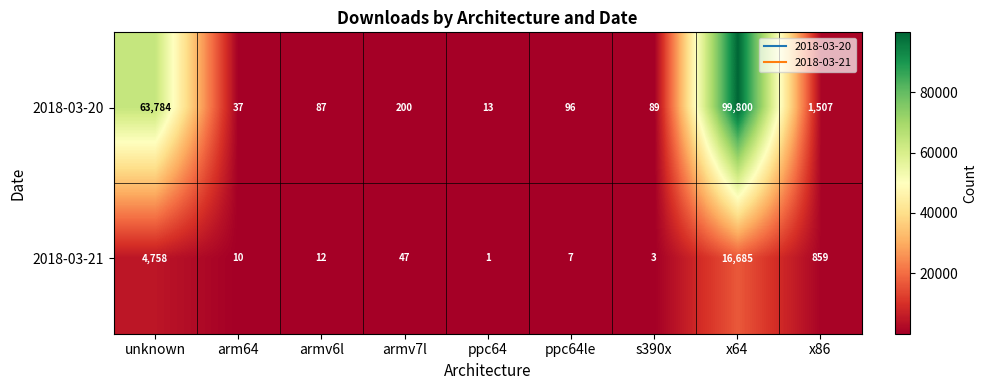

Reading left to right, extract all data points from this chart.

2018-03-20: unknown=63784	arm64=37	armv6l=87	armv7l=200	ppc64=13	ppc64le=96	s390x=89	x64=99800	x86=1507
2018-03-21: unknown=4758	arm64=10	armv6l=12	armv7l=47	ppc64=1	ppc64le=7	s390x=3	x64=16685	x86=859